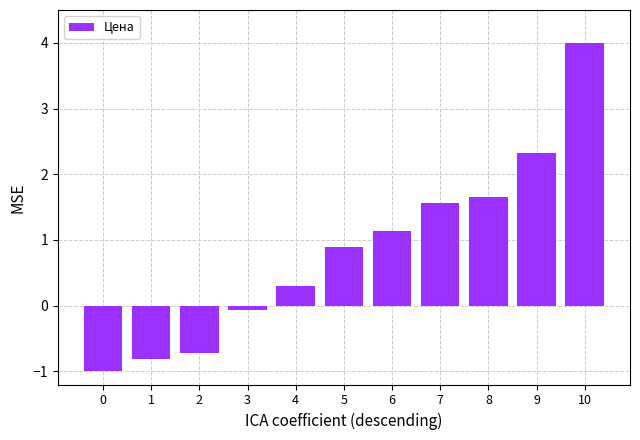

What is the change in value from 0 to 3?

+0.9